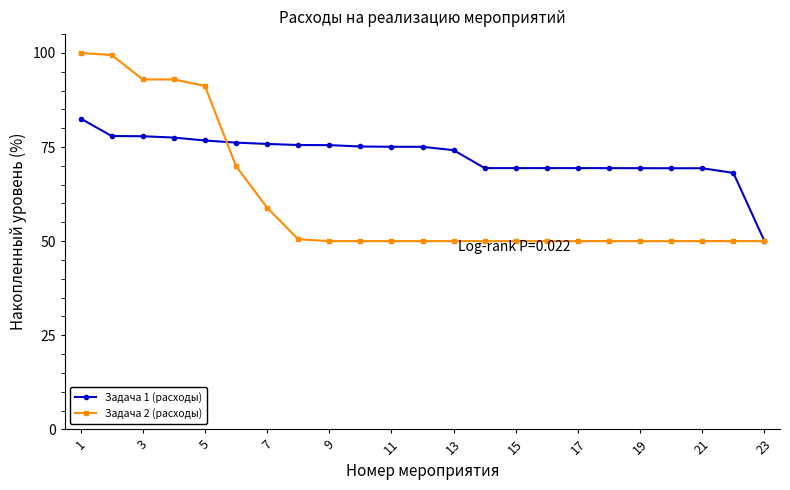

At how many categories does at least one series exceed 62?

22